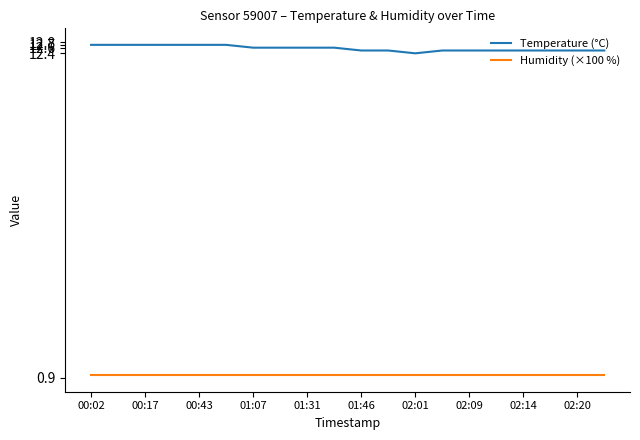

Does the chart have visible grid lines?

No